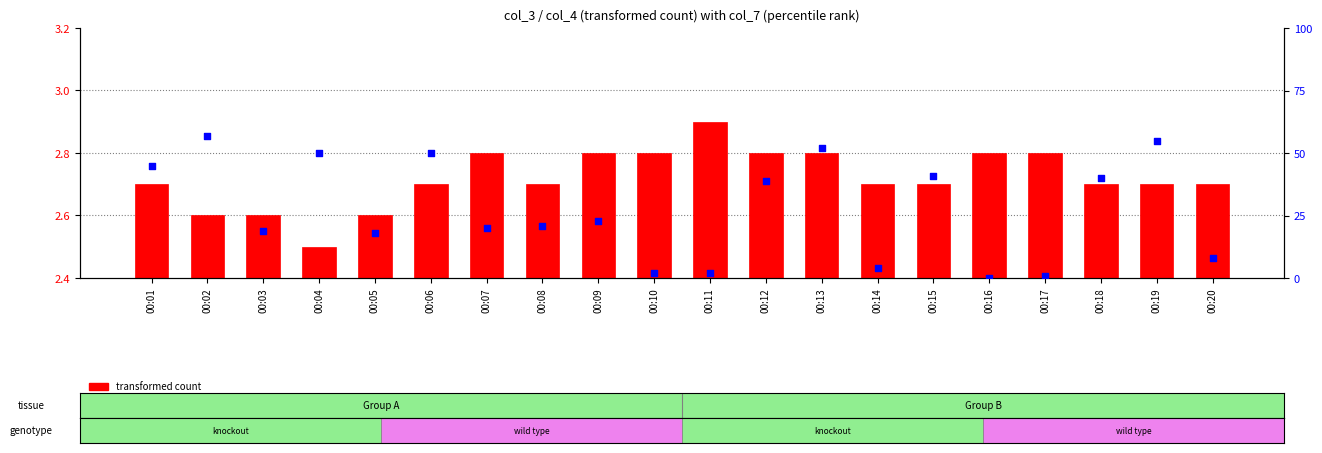

At how many categories does at least one series exceed 36?

9